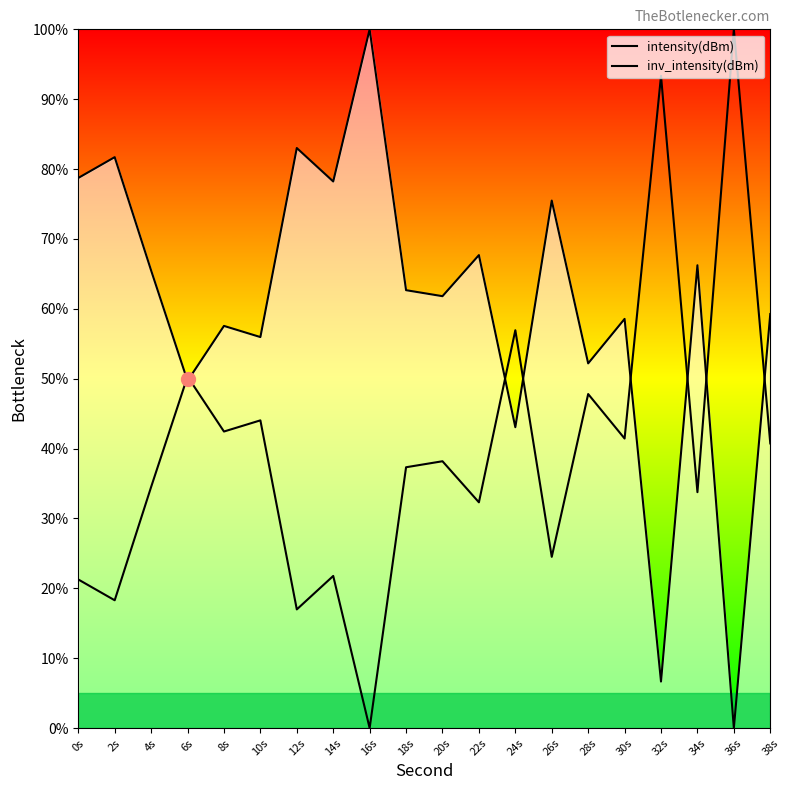

Between 22s and 30s, which series saw the biggest shift?

intensity(dBm)